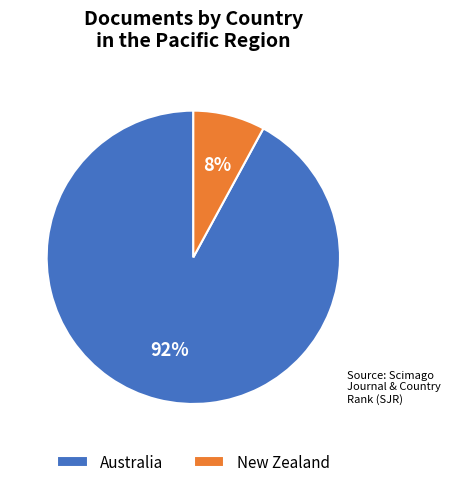

The New Zealand slice represents 2% of the pie. True or false?

False